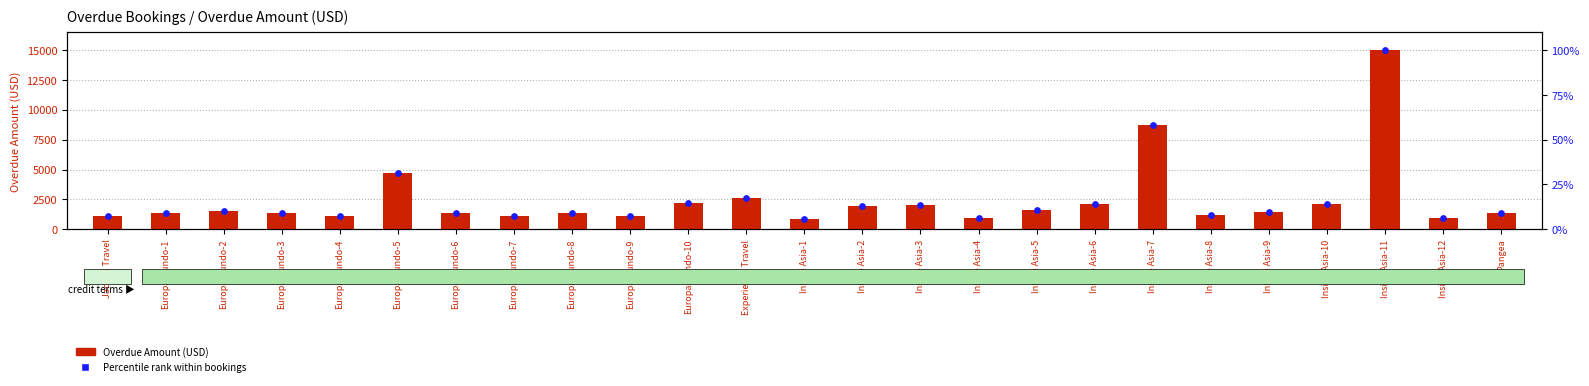

Which series reaches the maximum Y coordinate?

Overdue Amount (USD)